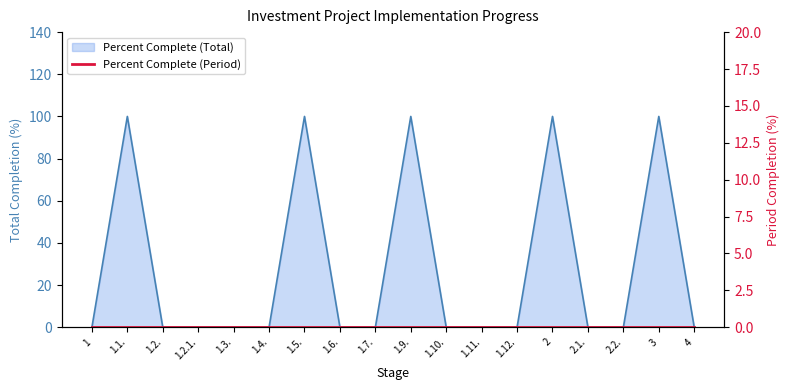

What is the greatest value displayed?

100